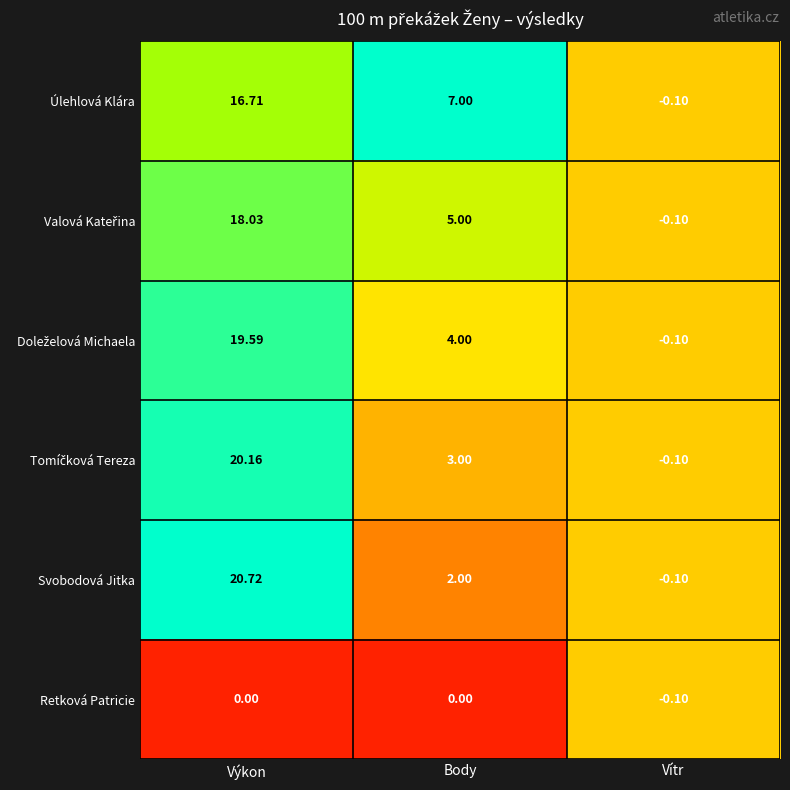

Which label corresponds to the largest value in the chart?

Výkon